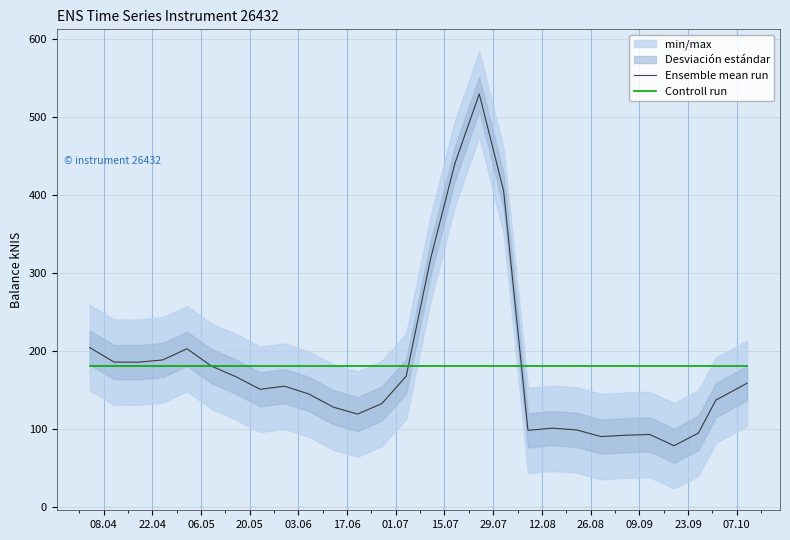

What is the highest value of the Ensemble mean run series?

529.4